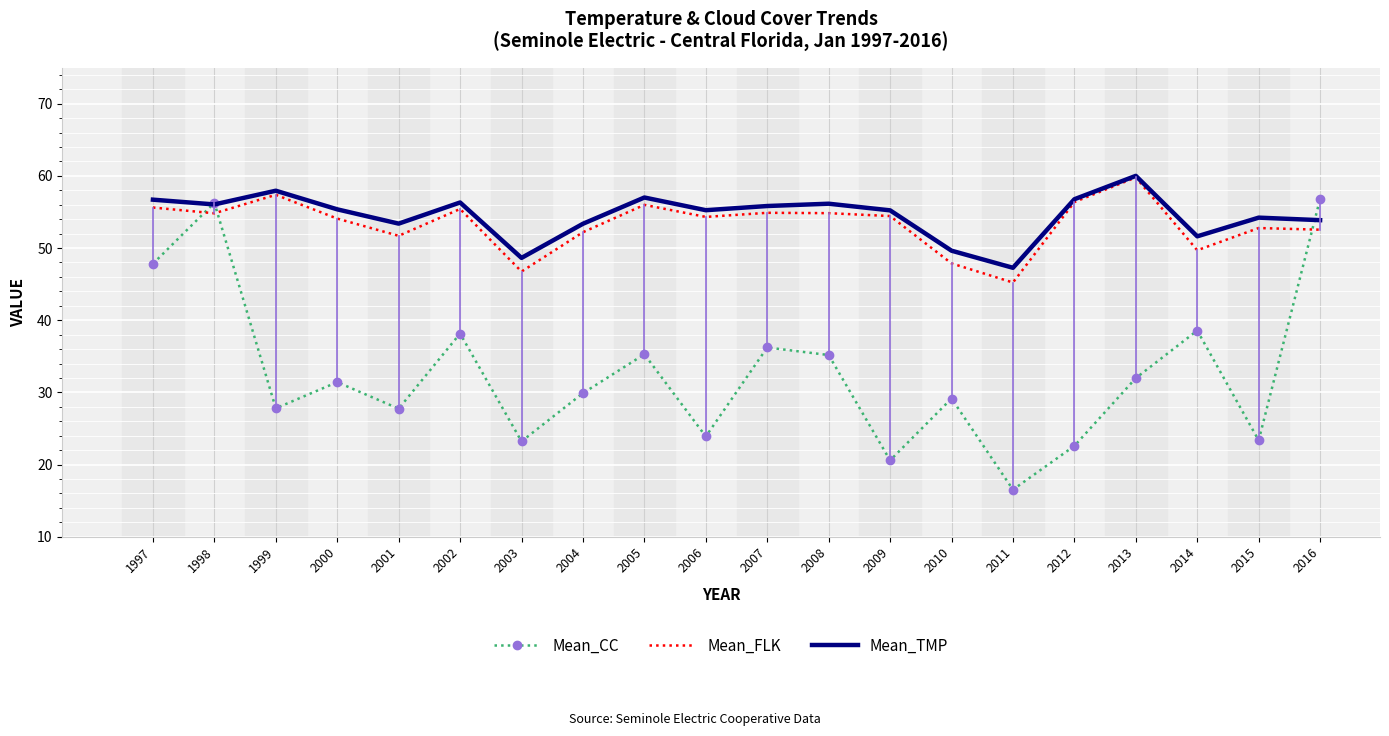

What is the sum of the Mean_FLK values at 2009 and 2016?

107.0